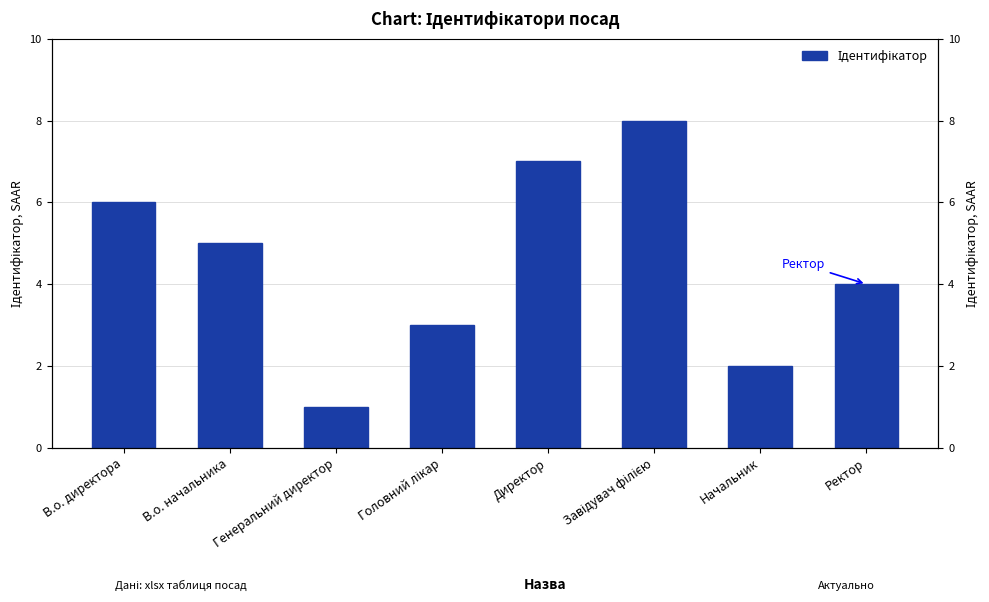

List the labels in order of value, smallest first.

Генеральний директор, Начальник, Головний лікар, Ректор, В.о. начальника, В.о. директора, Директор, Завідувач філією